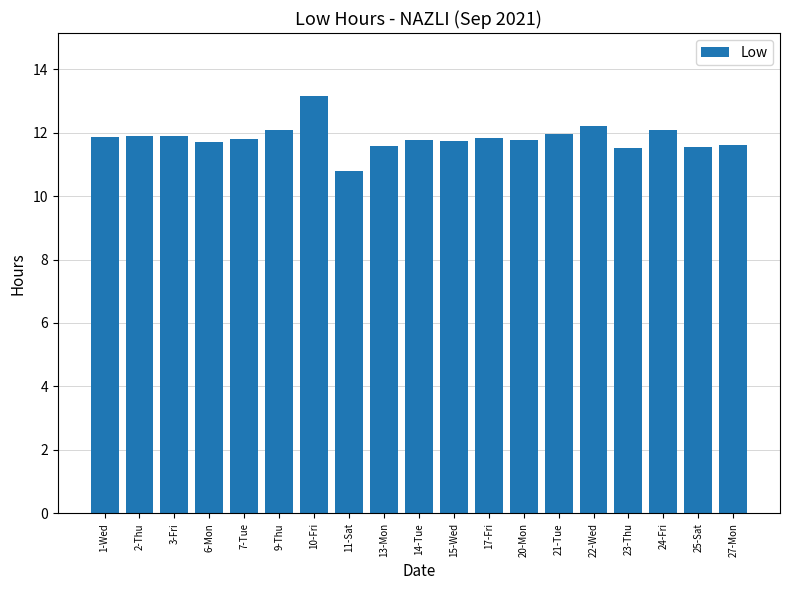

Where is the data nearest to the value 11?

11-Sat